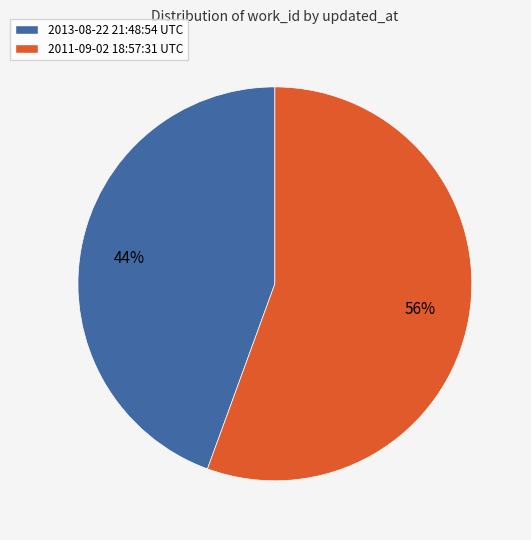

How many slices are in this pie chart?

2